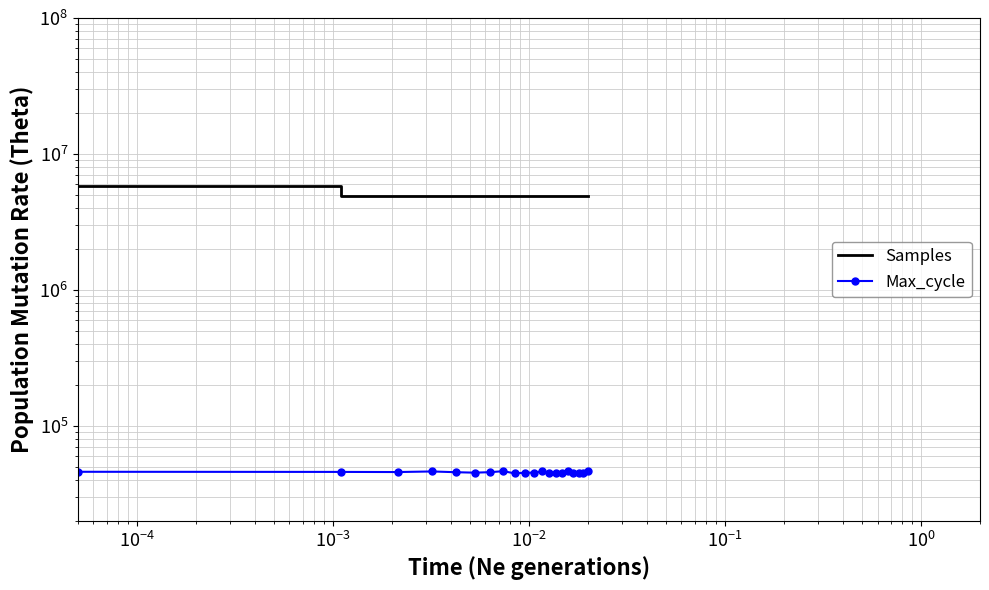

True or false: Max_cycle and Samples cross at least once.

False